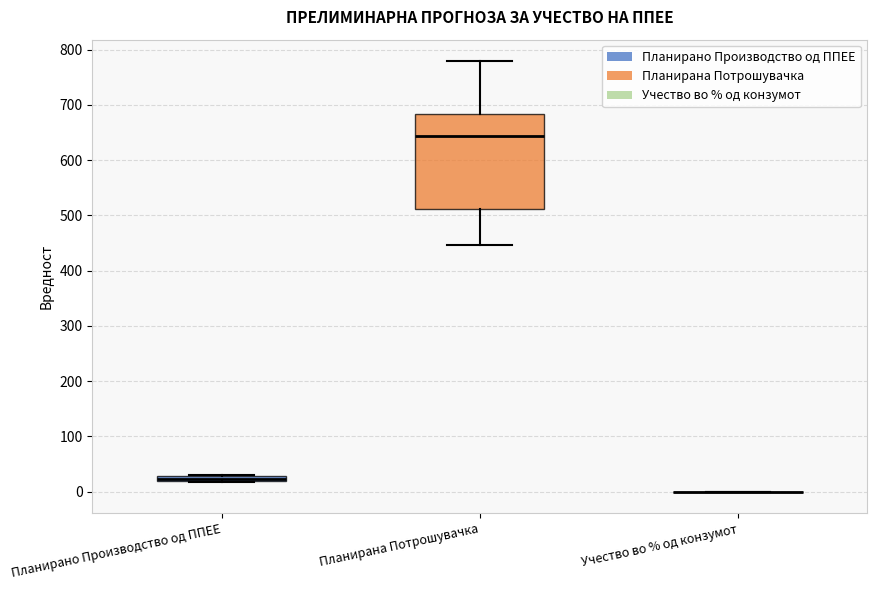

Where does the median line of the box for Планирана Потрошувачка sit on the y-axis? The values are not printed on the chart, so give them approximately, as read against the axis.

640